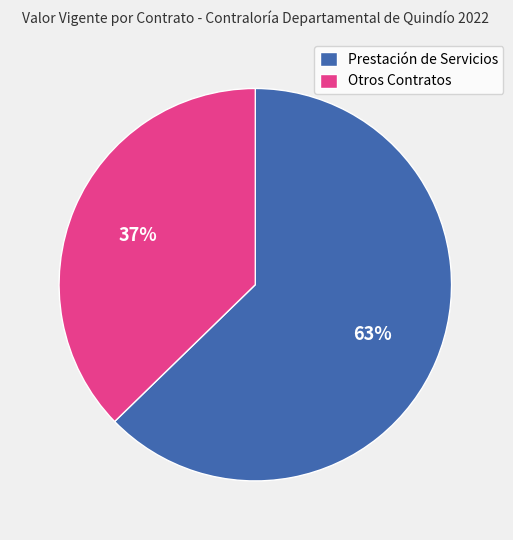

What is the ratio of the value at Otros Contratos to the value at Prestación de Servicios?

0.6